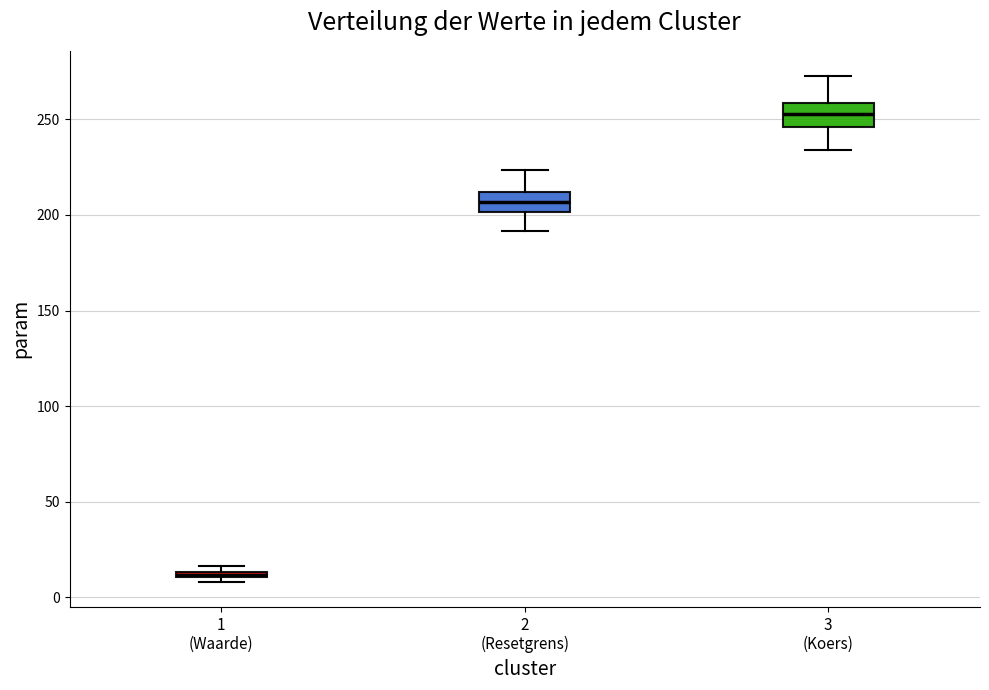

Which box's median line is the highest?

3 (Koers)